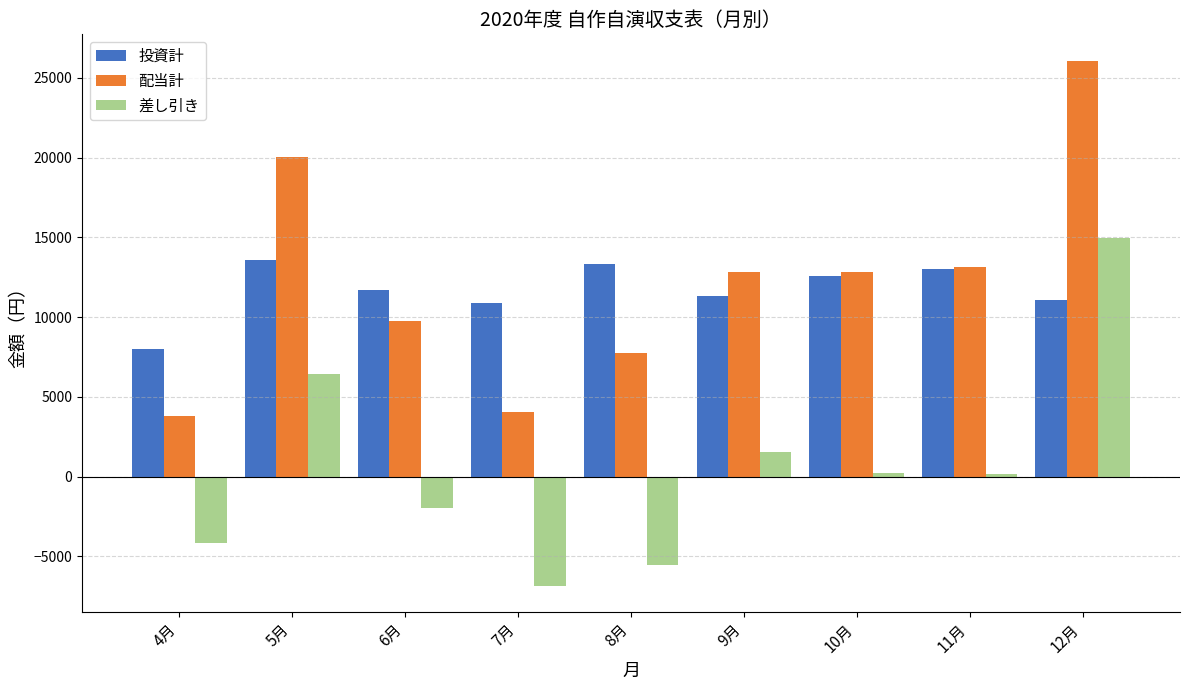

At which label does 投資計 reach its minimum?

4月